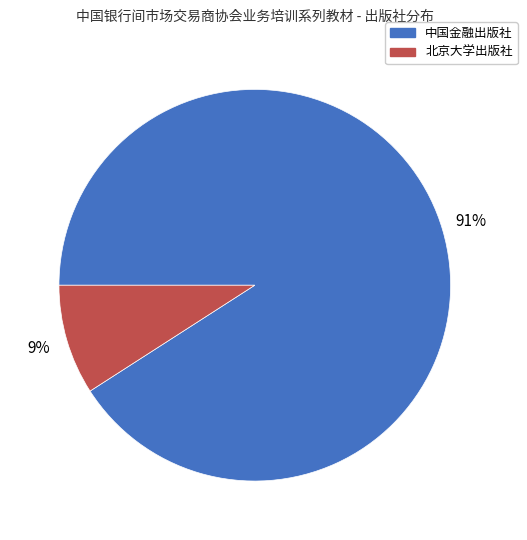

How many slices are in this pie chart?

2